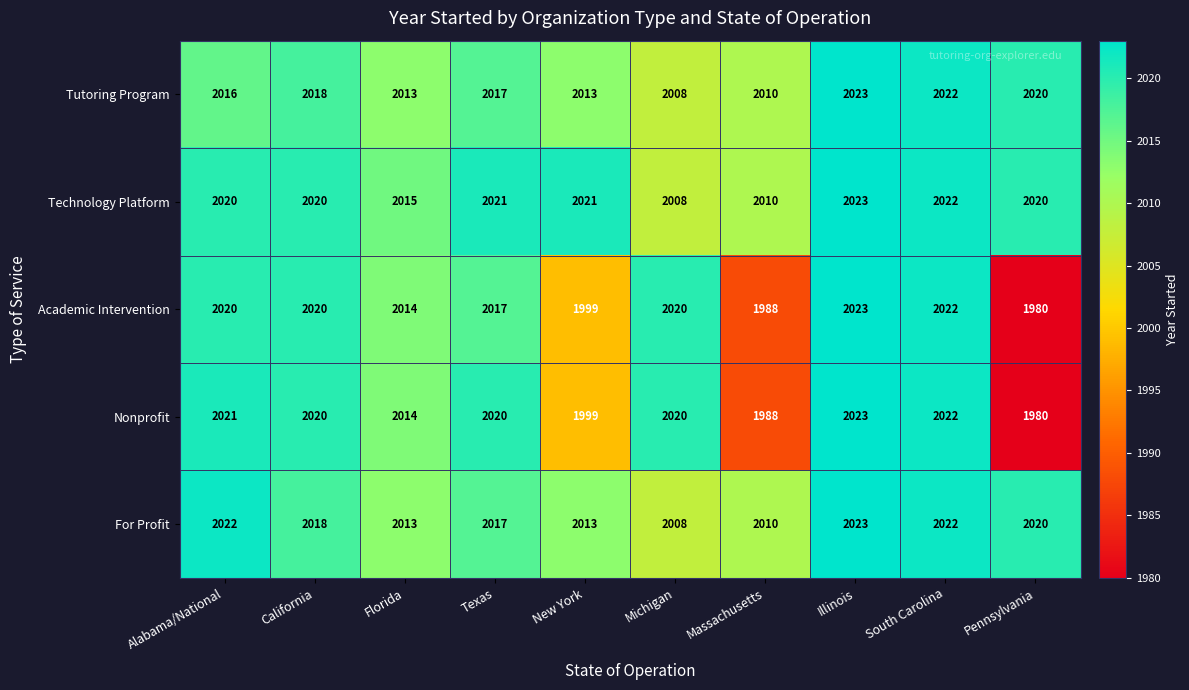

Which category has the lowest value in the Tutoring Program series?

Michigan